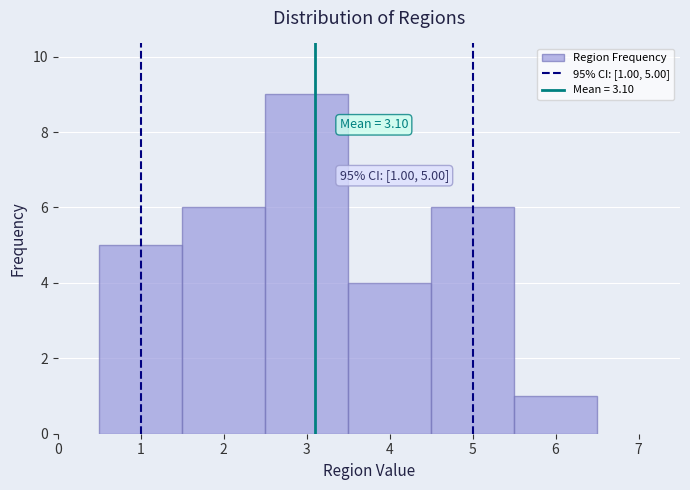

Over which range of the x-axis is the bar tallest?

2.5 to 3.5